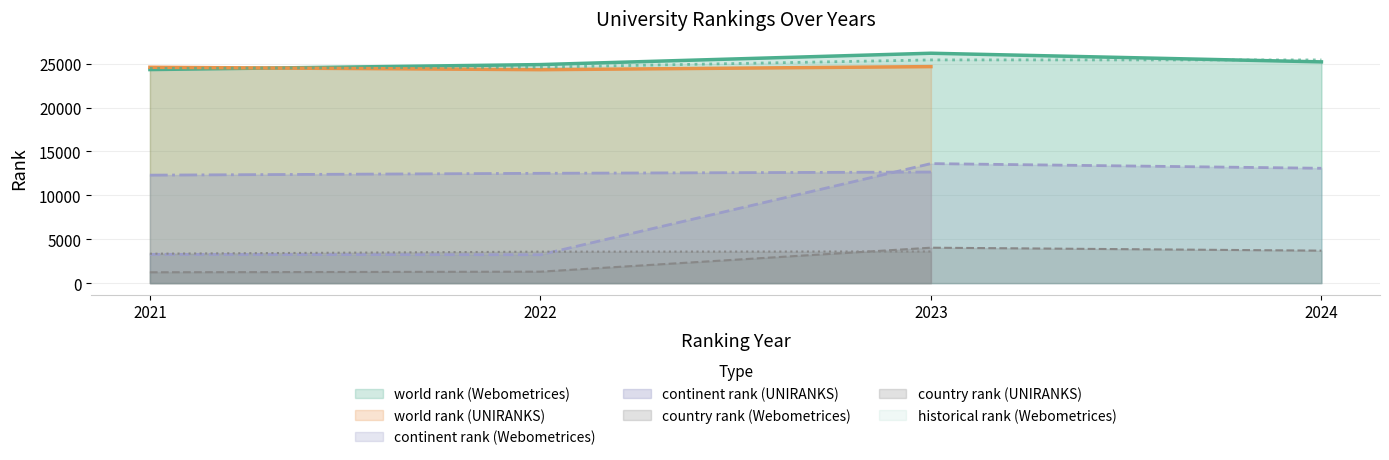

Is the value of world rank (Webometrices) at 2023 greater than the value of country rank (Webometrices) at 2022?

Yes